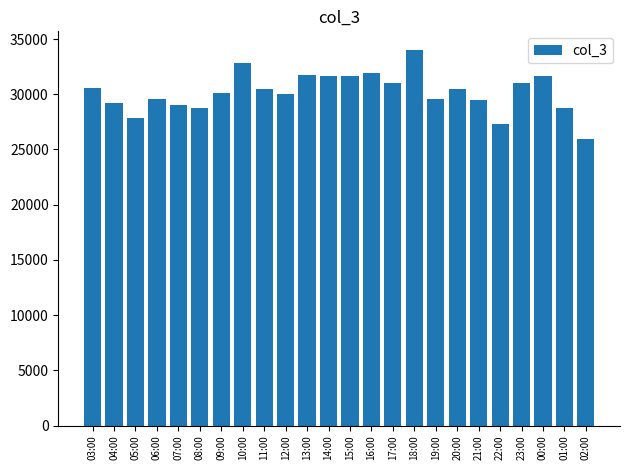

At which category does the chart reach its minimum across all series?

02:00